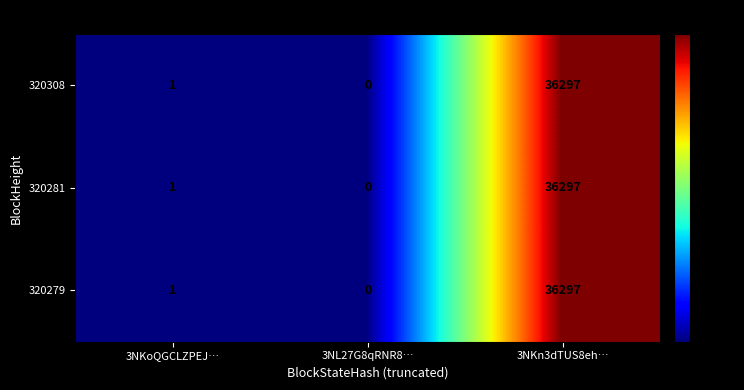

At which category is the sum across all series the highest?

3NKn3dTUS8eh…